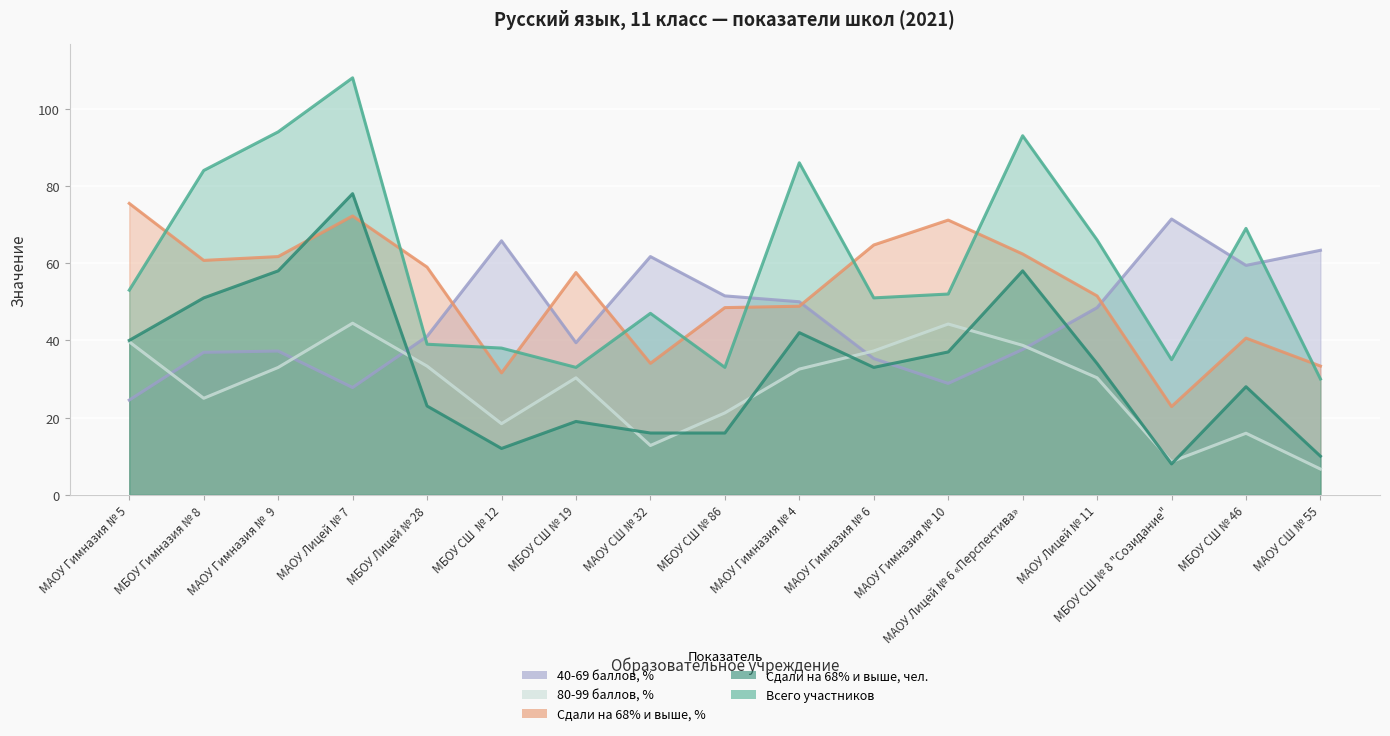

At which label does Сдали на 68% и выше, % reach its peak?

МАОУ Гимназия № 5